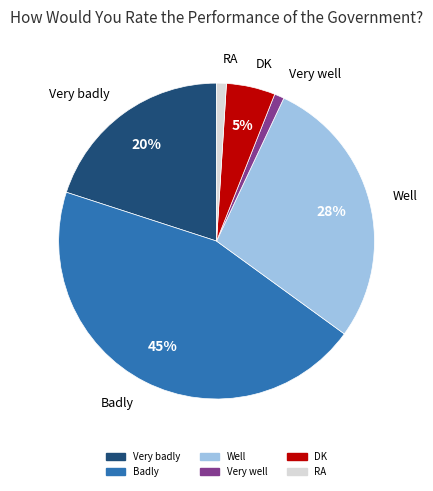

Does Well account for over 50% of the chart?

No